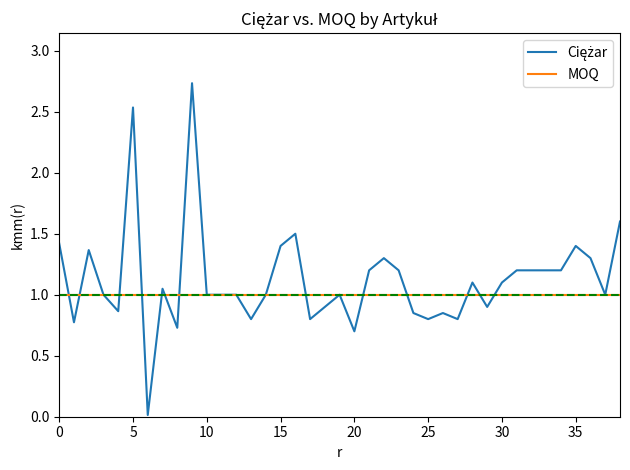

What is the difference between the highest and lowest values at 0?

0.4